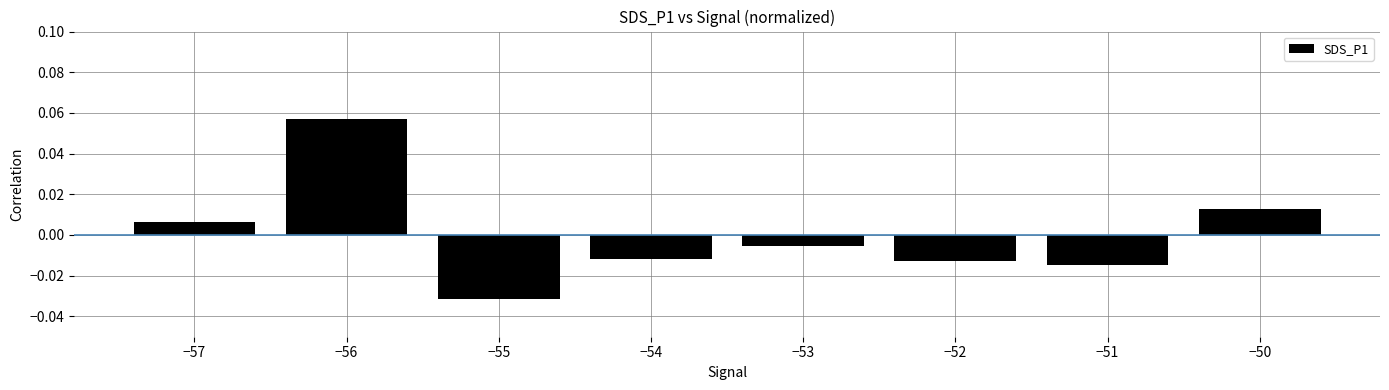

At which category does the chart reach its minimum across all series?

−55